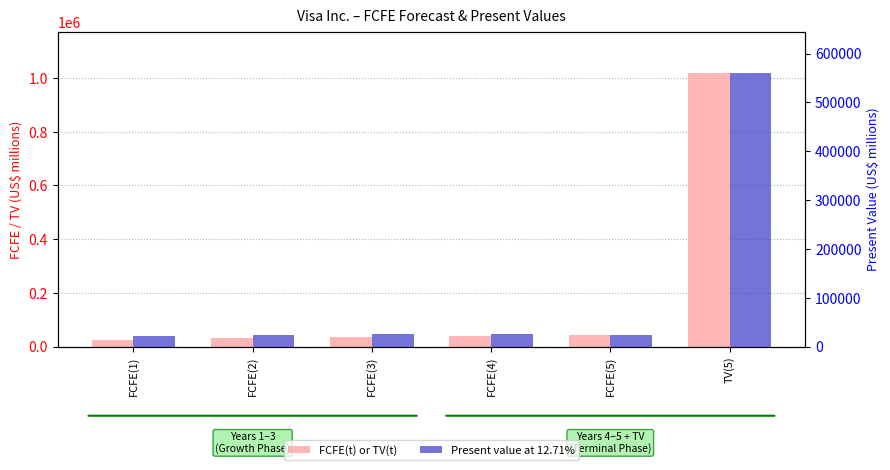

What are all the series names shown in the legend?

FCFE(t) or TV(t), Present value at 12.71%